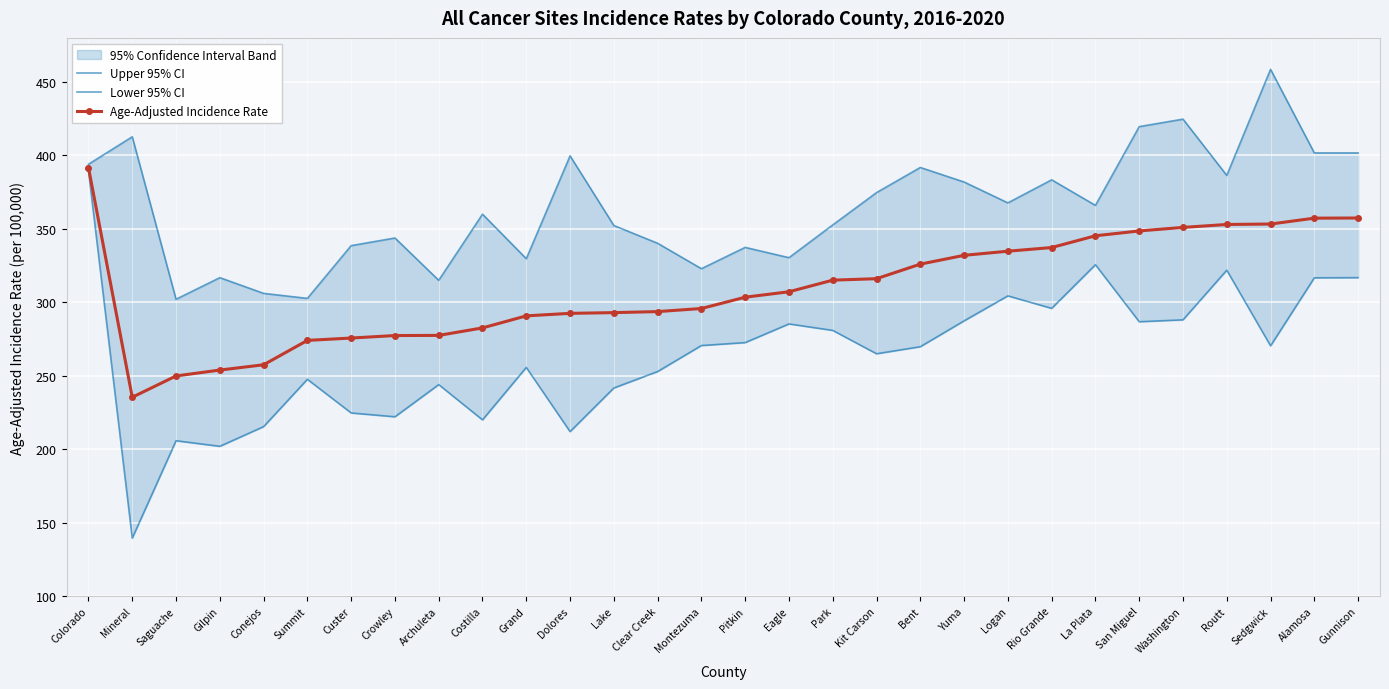

The Lower 95% CI series shows 287.4 at Yuma. True or false?

True